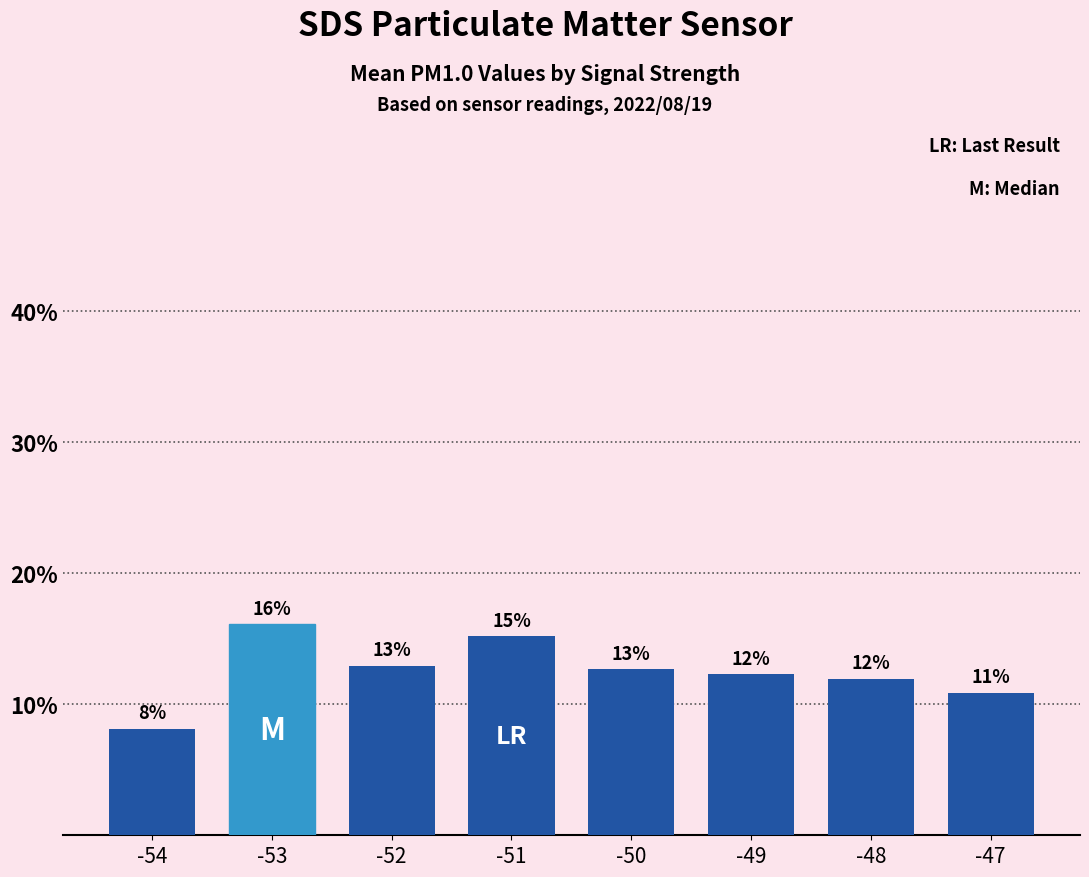

How many bars are there in total?

8